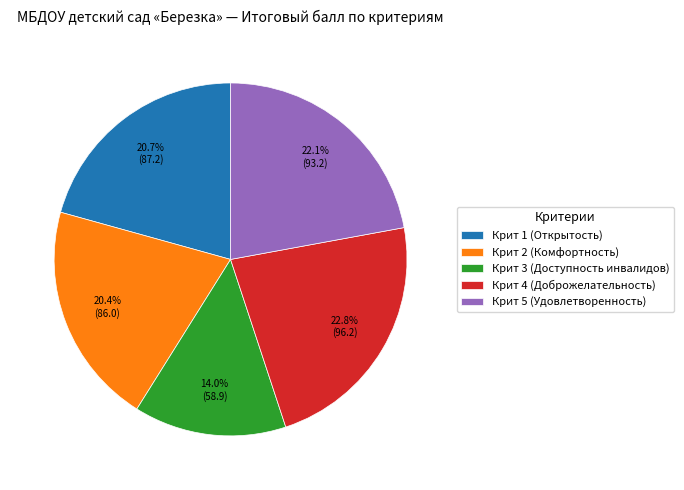

Is it true that Крит 5 (Удовлетворенность) is 22% of the pie?

True